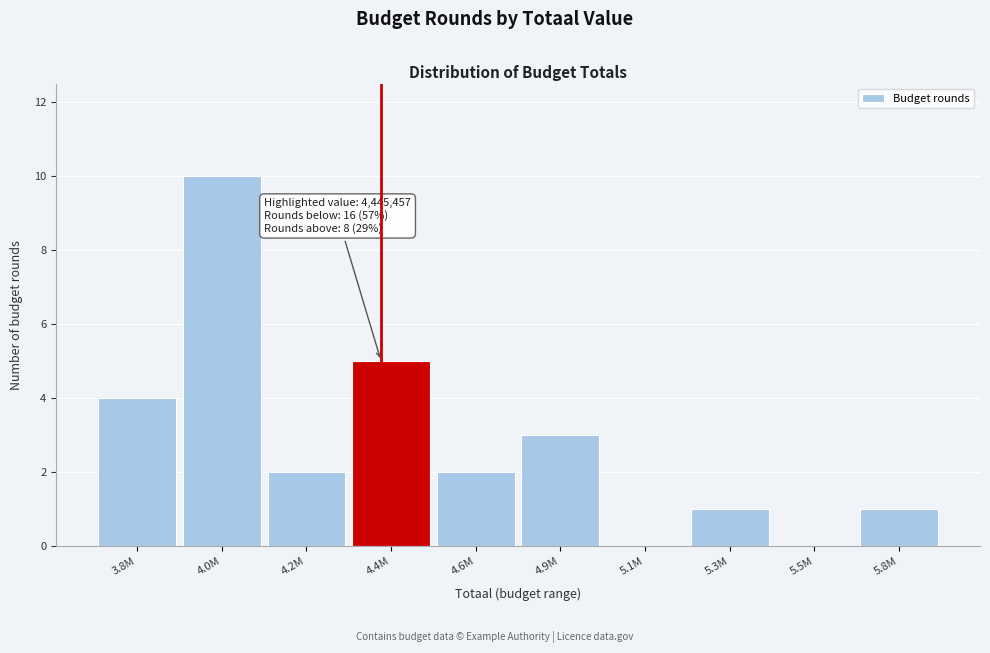

Reading left to right, list all the values displayed in this chart.

3.8M=4	4.0M=10	4.2M=2	4.4M=5	4.6M=2	4.9M=3	5.1M=0	5.3M=1	5.5M=0	5.8M=1